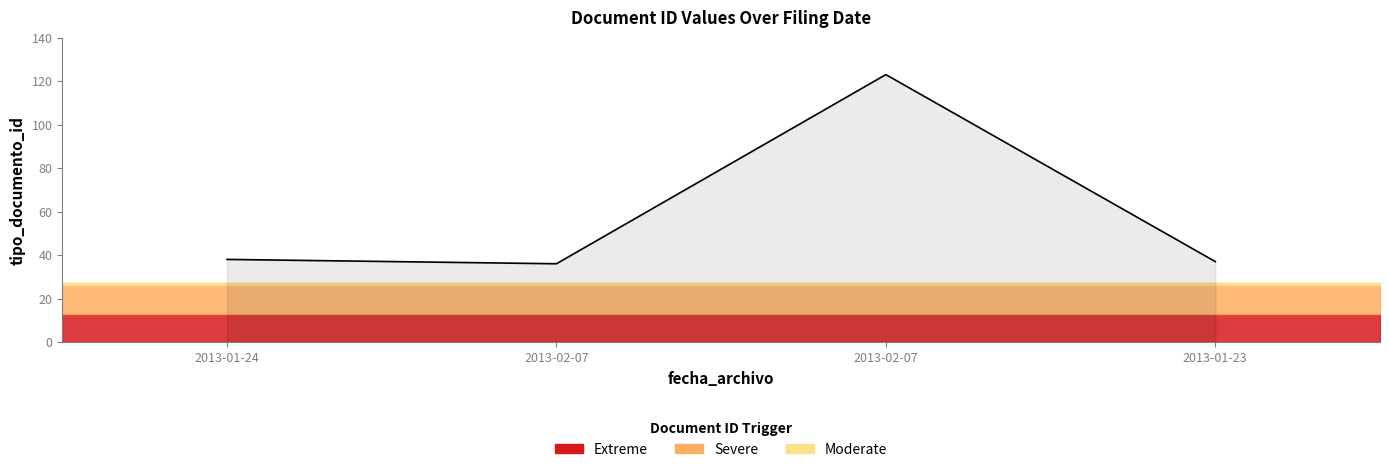

Which label corresponds to the smallest value in the chart?

2013-02-07